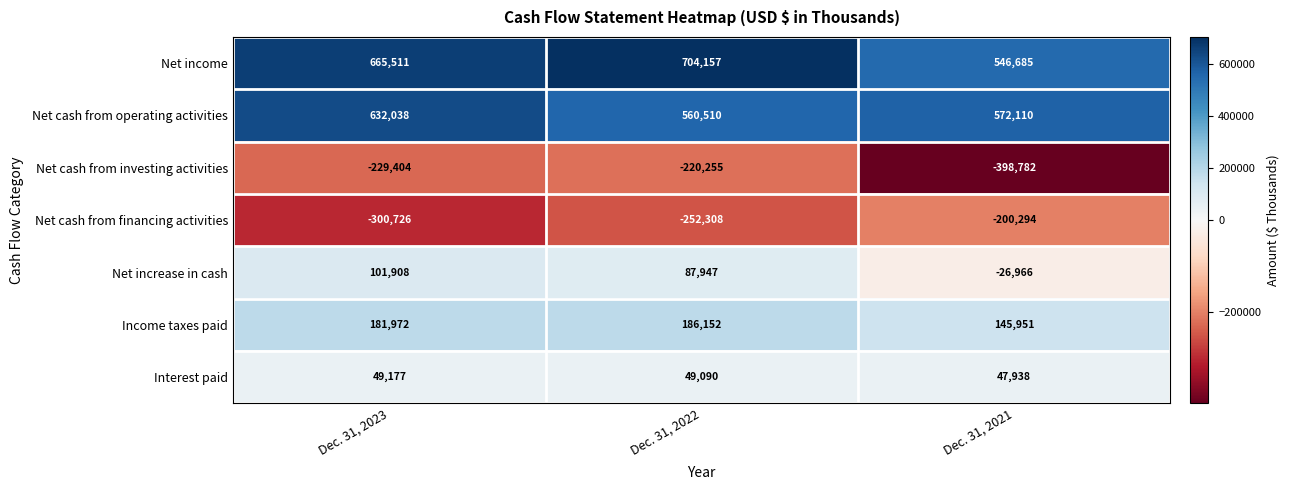

What is the minimum value for Income taxes paid?

145951